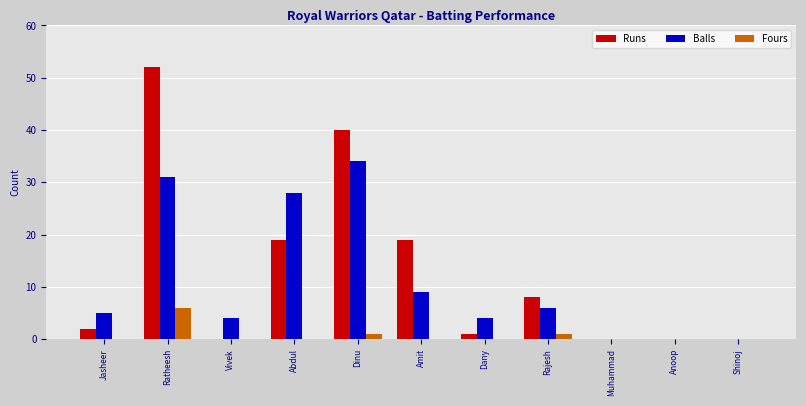

True or false: Fours has a value of 0 at Shinoj.

True